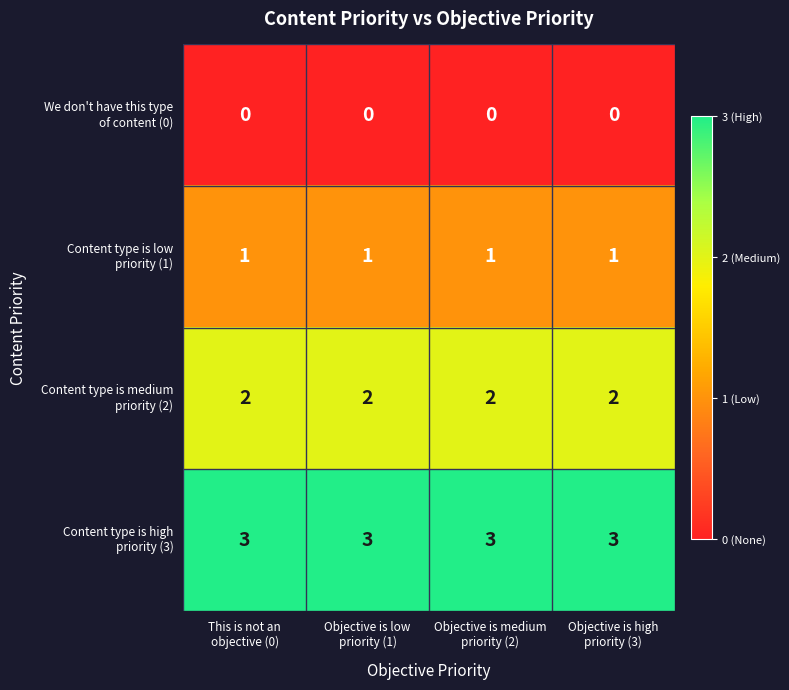

At how many categories does at least one series exceed 2?

4